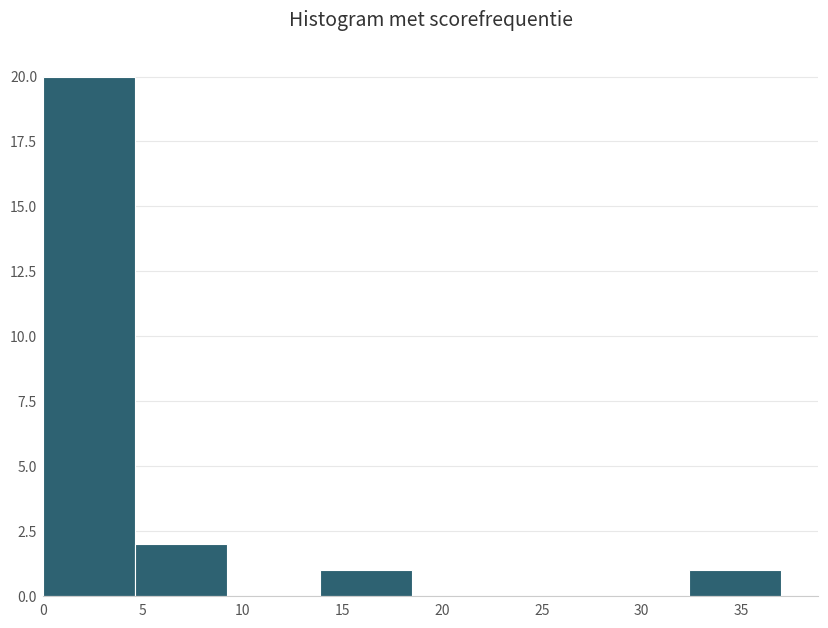

Reading left to right, list every bar in this chart as the range it spans on the x-axis followed by its height. Neither the bar edges nor the heights are printed on the chart, so give them approximately, as read against the axes.

0.0 to 4.5: 20
4.5 to 9.5: 2
9.5 to 14.0: 0
14.0 to 18.5: 1
18.5 to 23.0: 0
23.0 to 28.0: 0
28.0 to 32.5: 0
32.5 to 37.0: 1